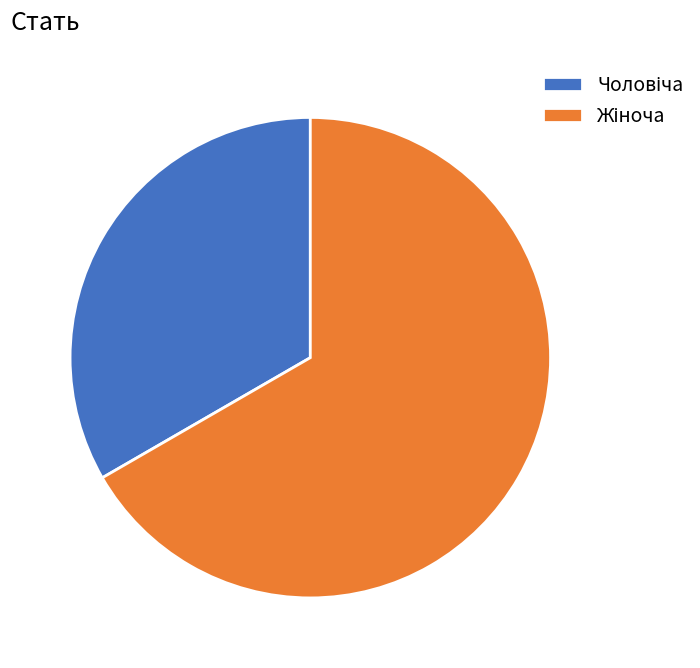

How many segments does this pie chart have?

2